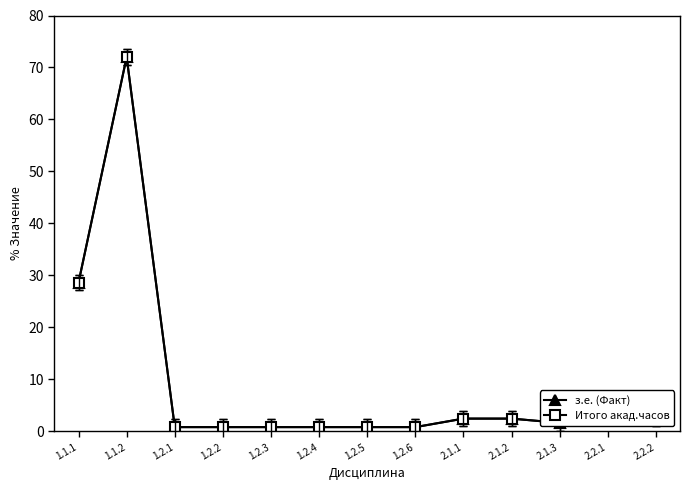

How many data points in Итого акад.часов are above 1?

7